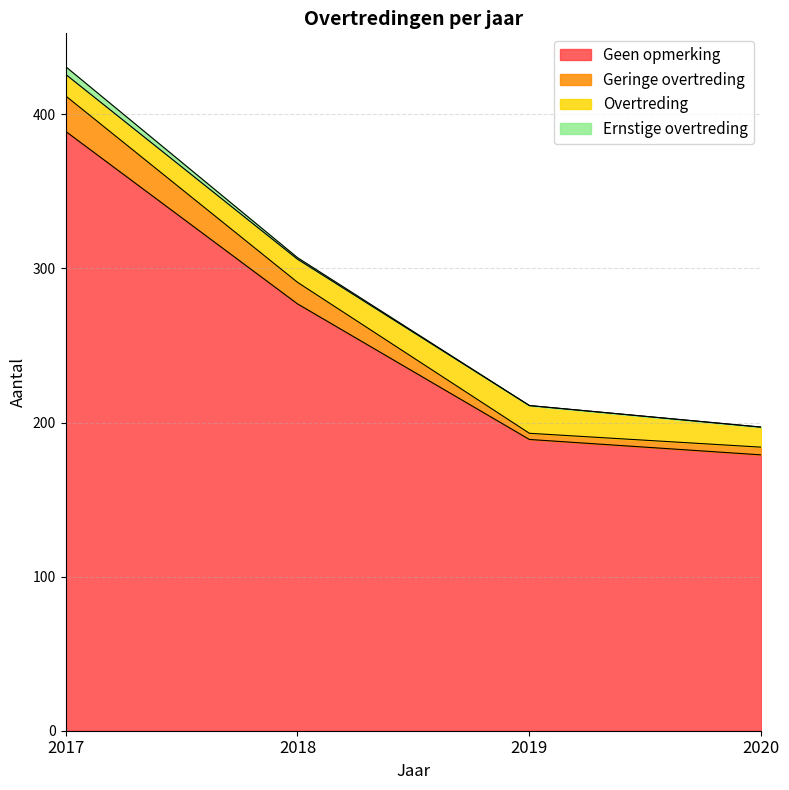

Between 2019 and 2017, which is larger?

2017